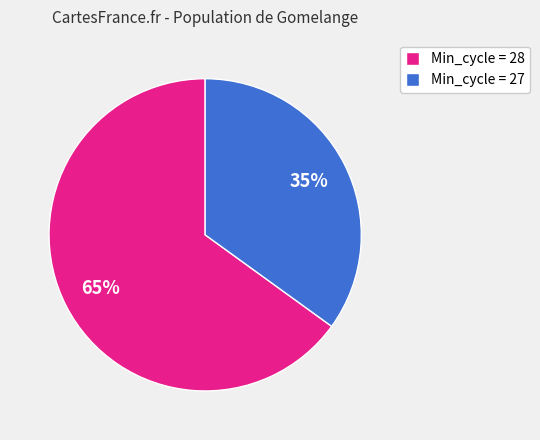

To the nearest percent, what is the average slice percentage?

50%